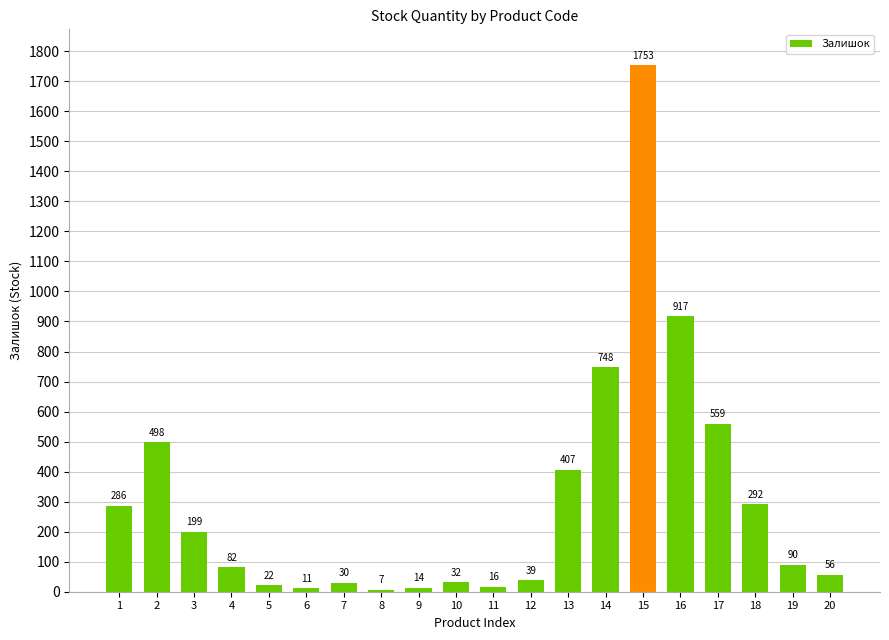

Is it true that the value at 16 is 917?

True